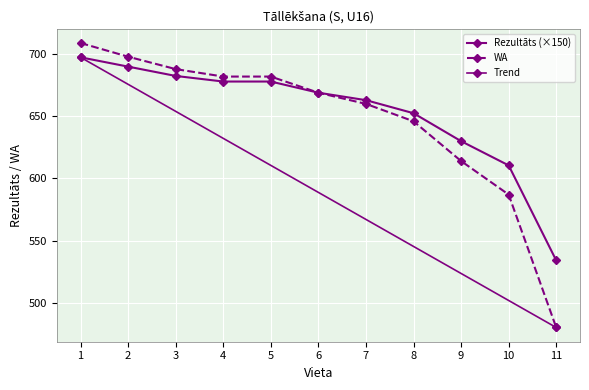

At which category is the sum across all series the highest?

1